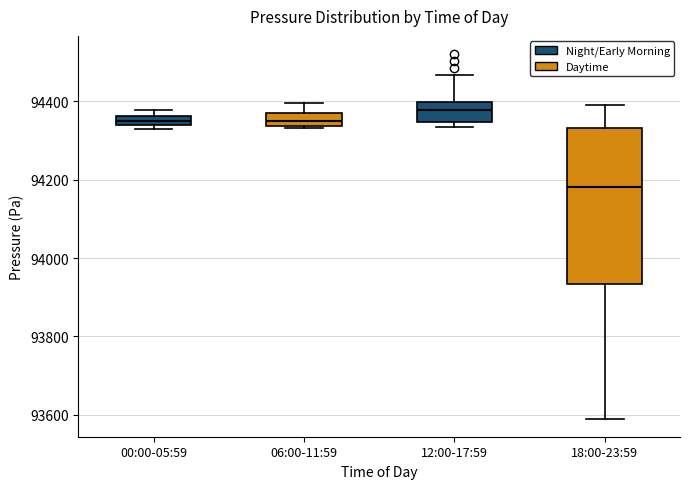

Where does the upper whisker of the box for 18:00-23:59 end on the y-axis? The values are not printed on the chart, so give them approximately, as read against the axis.

94400